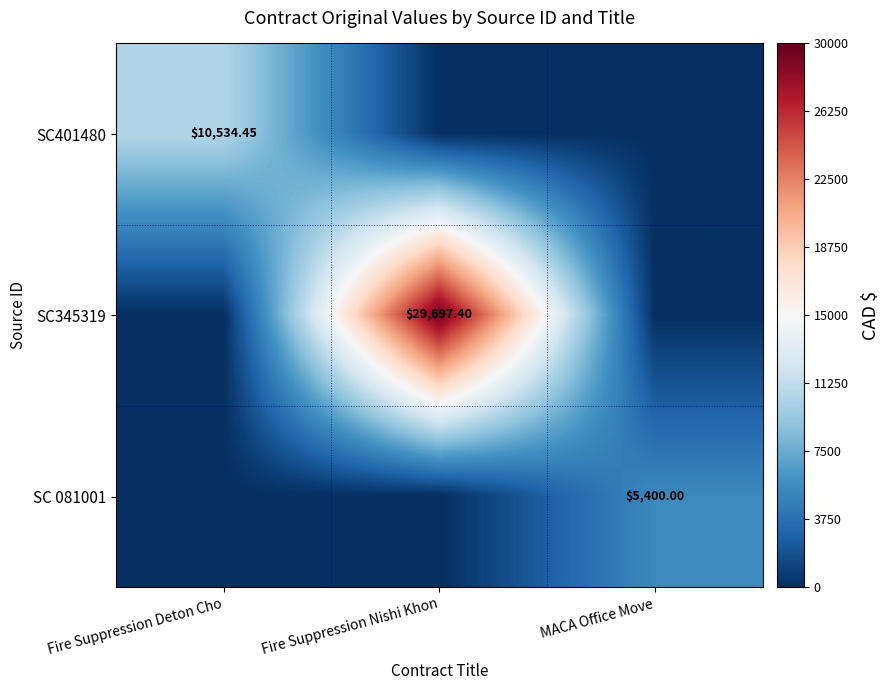

The SC401480 series shows 0.0 at Fire Suppression Nishi Khon. True or false?

True